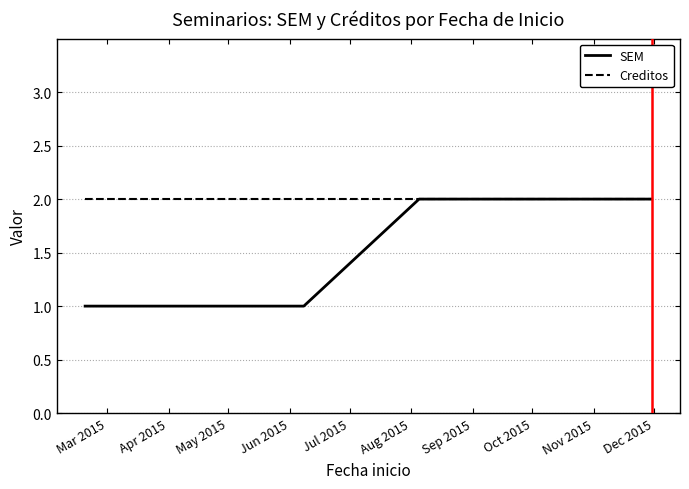

Rank the series by their average value, from highest to lowest.

Creditos, SEM